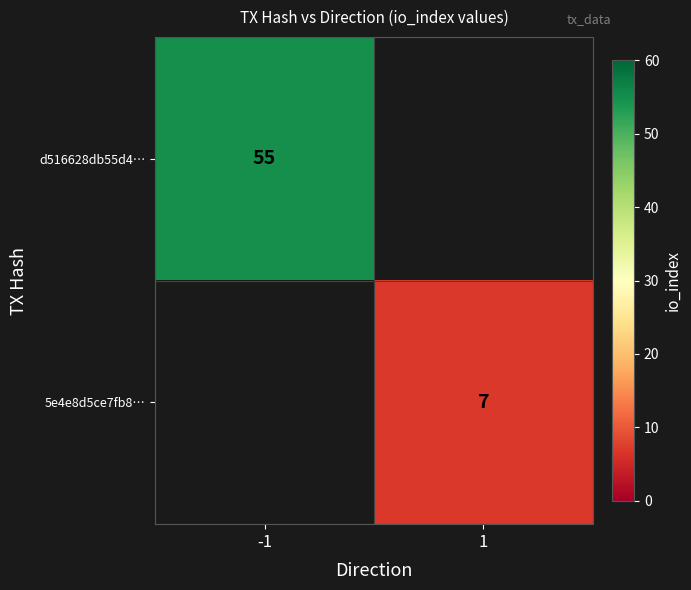

Which has a higher value, 1 or -1?

-1